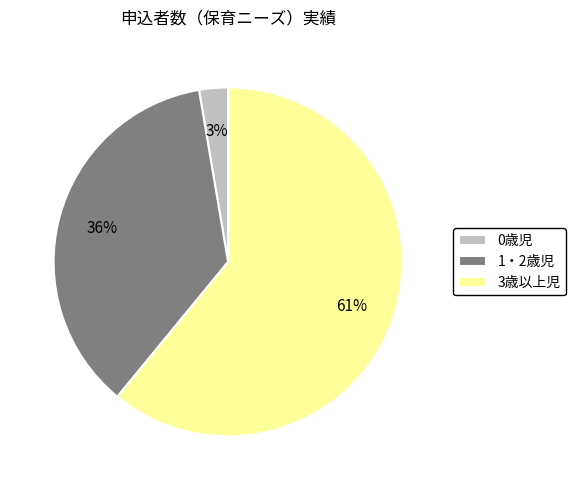

Combined, do 3歳以上児 and 1・2歳児 account for over 50%?

Yes